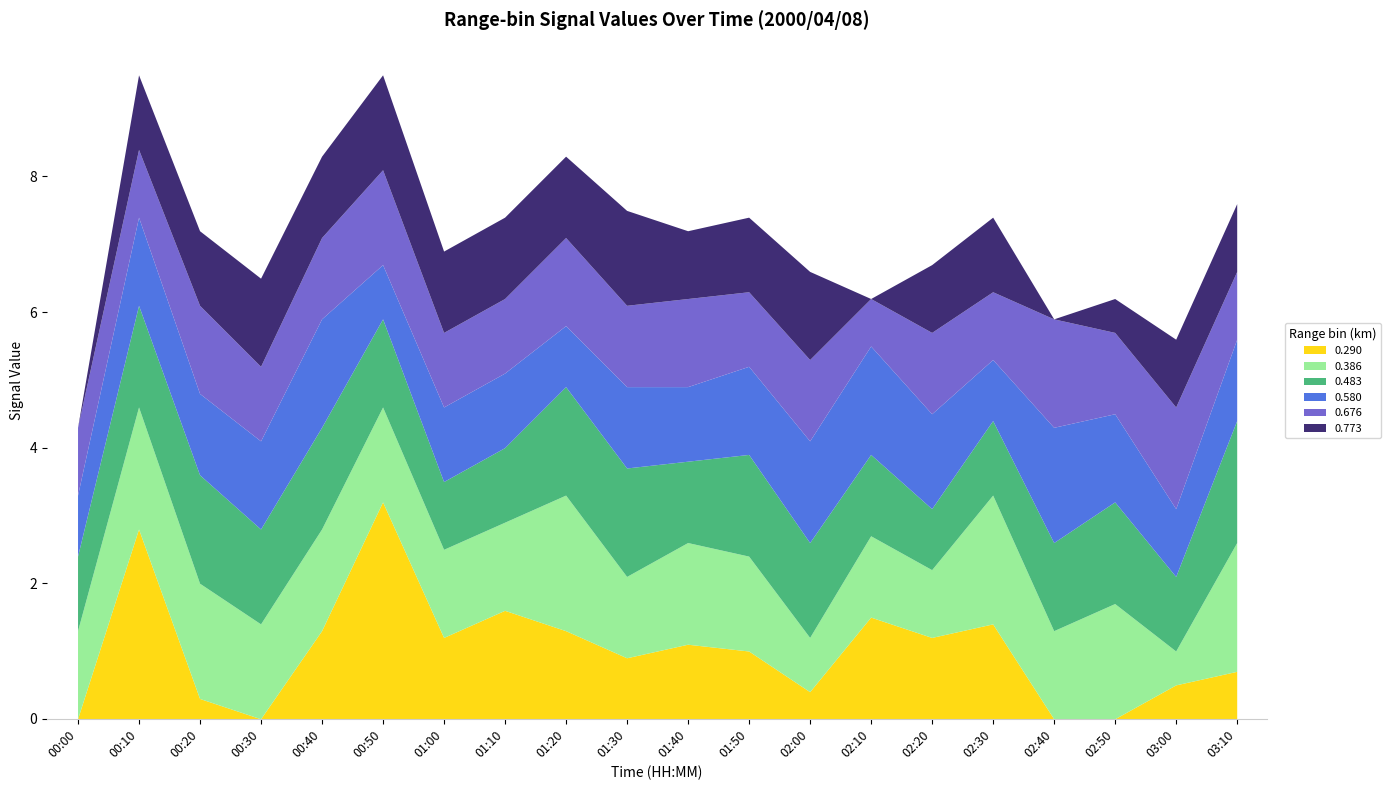

True or false: 0.483 has more than 1 interior local peaks.

True